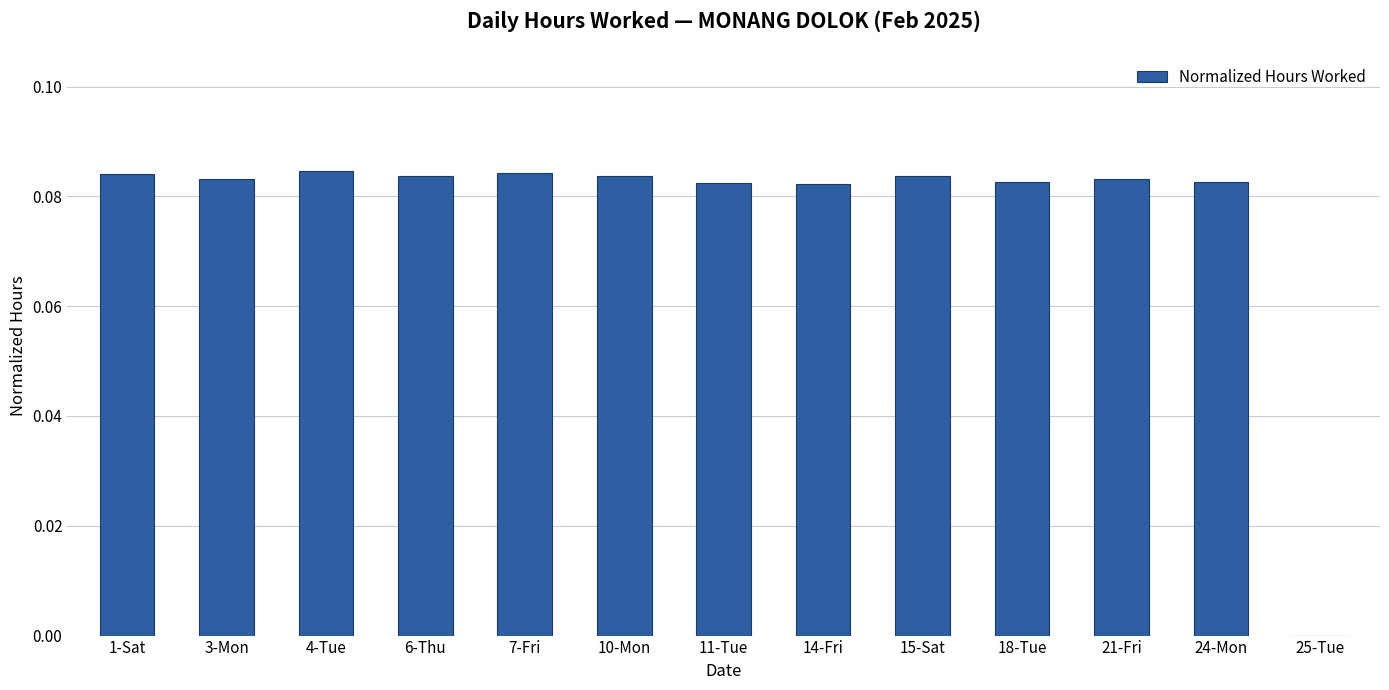

Are the bars horizontal?

No